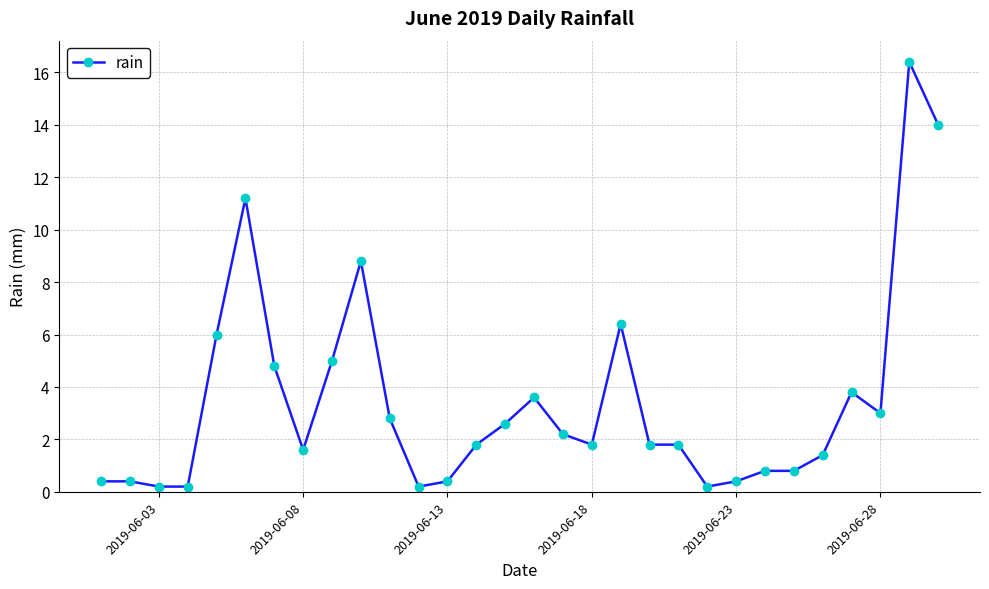

What is the value of the 29th point from the left?

16.4